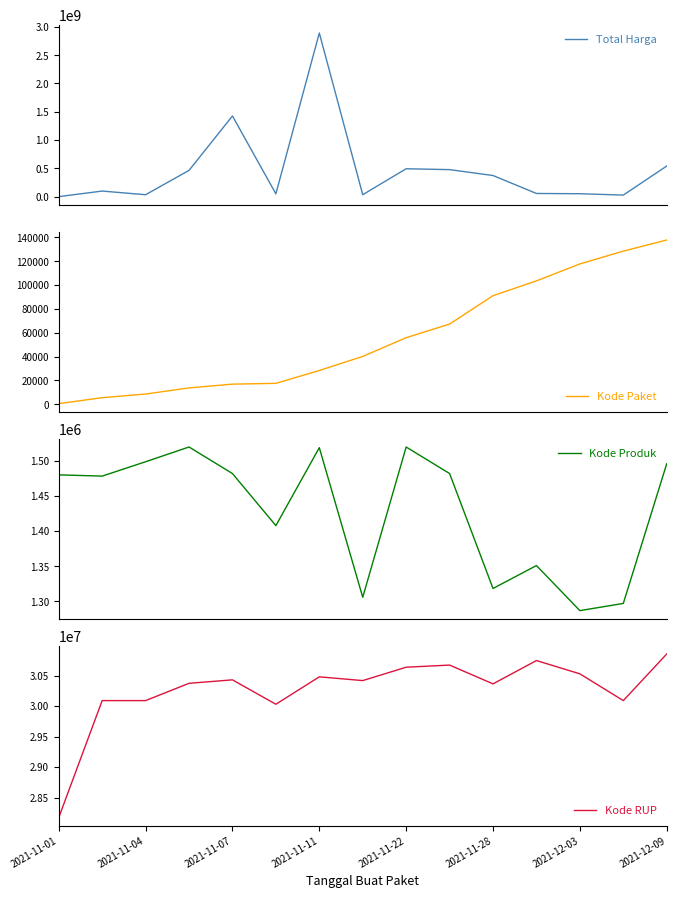

Is the value of Total Harga at 11 greater than the value of Kode Produk at 14?

Yes